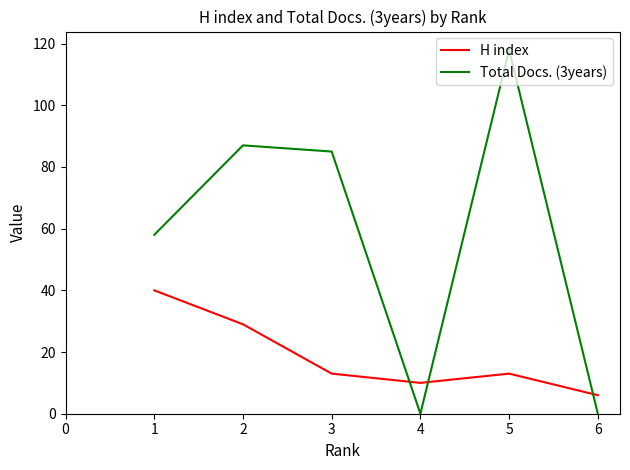

Which series has the largest total across all categories?

Total Docs. (3years)